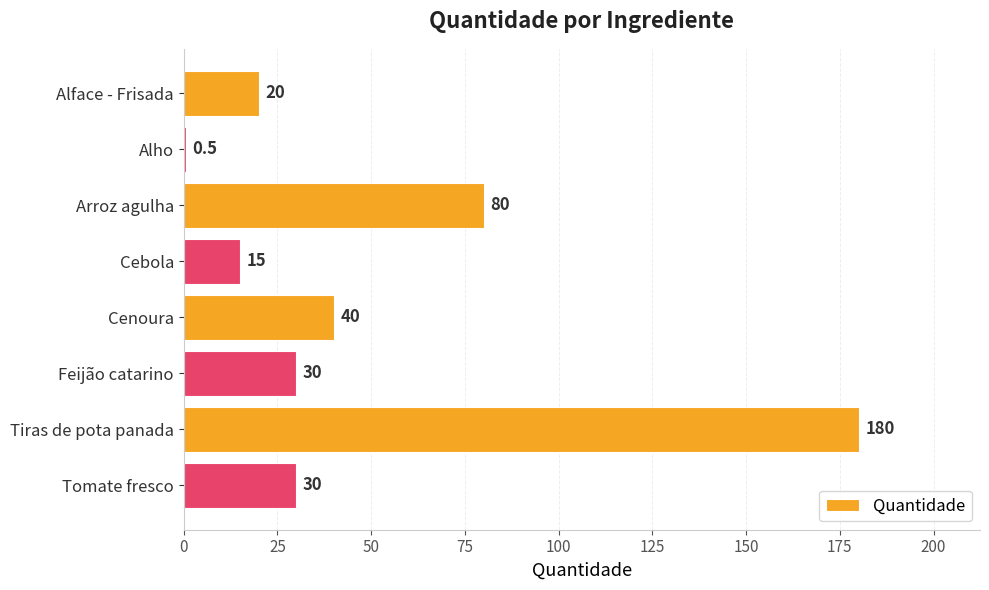

What is the greatest value displayed?

180.0